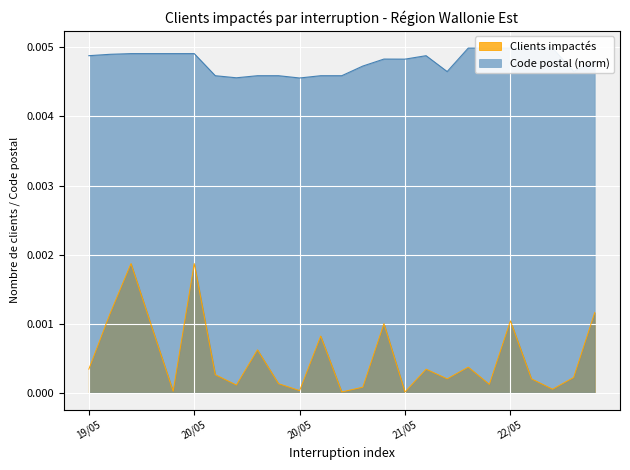

True or false: Clients impactés has a value of 0.0 at 22/05.

True